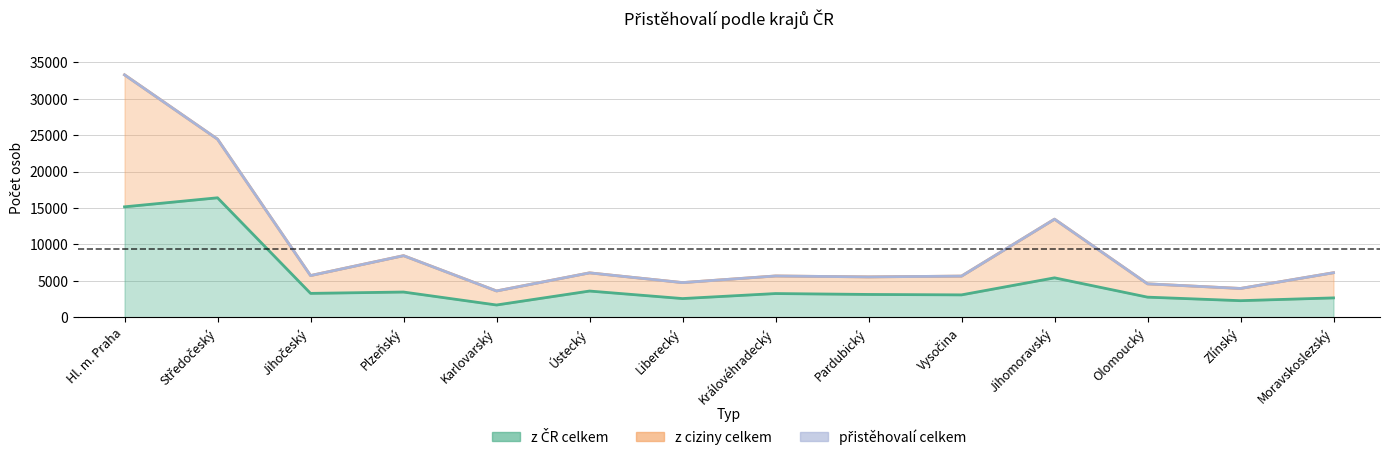

What is the average value of the z ČR celkem series?

4906